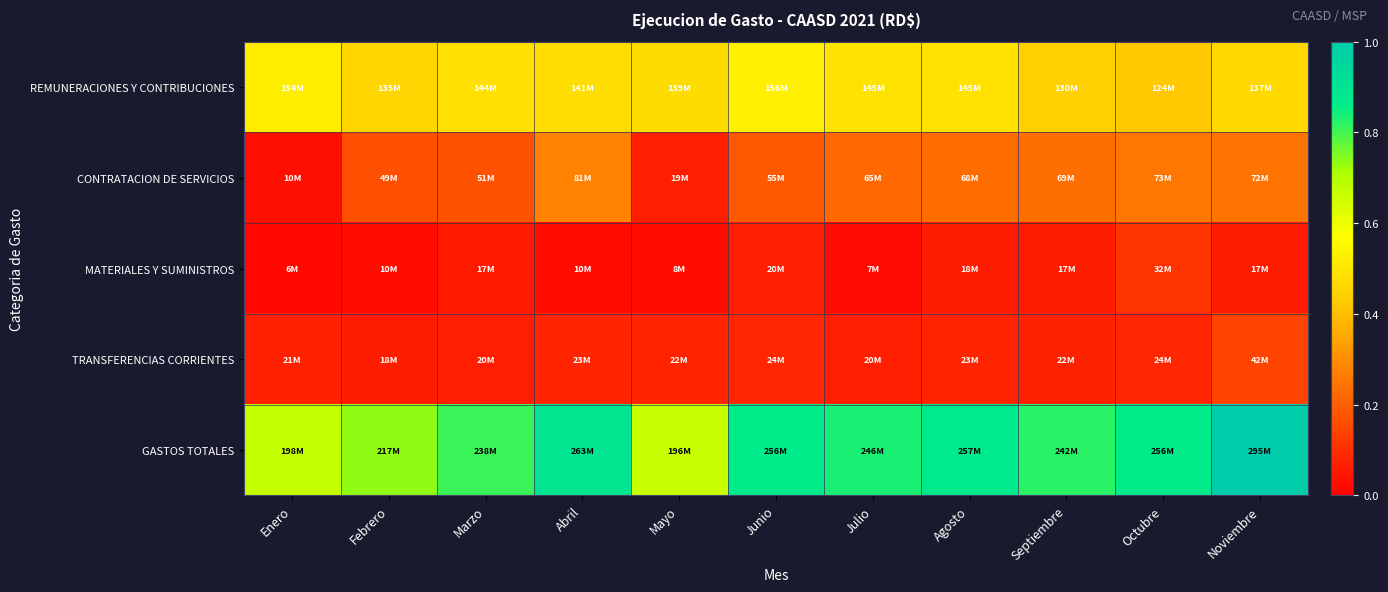

Reading right to left, what are all the values shown in this chart?

REMUNERACIONES Y CONTRIBUCIONES: Noviembre=0.5	Octubre=0.4	Septiembre=0.4	Agosto=0.5	Julio=0.5	Junio=0.5	Mayo=0.5	Abril=0.5	Marzo=0.5	Febrero=0.5	Enero=0.5
CONTRATACION DE SERVICIOS: Noviembre=0.2	Octubre=0.2	Septiembre=0.2	Agosto=0.2	Julio=0.2	Junio=0.2	Mayo=0.1	Abril=0.3	Marzo=0.2	Febrero=0.2	Enero=0.0
MATERIALES Y SUMINISTROS: Noviembre=0.1	Octubre=0.1	Septiembre=0.1	Agosto=0.1	Julio=0.0	Junio=0.1	Mayo=0.0	Abril=0.0	Marzo=0.1	Febrero=0.0	Enero=0.0
TRANSFERENCIAS CORRIENTES: Noviembre=0.1	Octubre=0.1	Septiembre=0.1	Agosto=0.1	Julio=0.1	Junio=0.1	Mayo=0.1	Abril=0.1	Marzo=0.1	Febrero=0.1	Enero=0.1
GASTOS TOTALES: Noviembre=1.0	Octubre=0.9	Septiembre=0.8	Agosto=0.9	Julio=0.8	Junio=0.9	Mayo=0.7	Abril=0.9	Marzo=0.8	Febrero=0.7	Enero=0.7